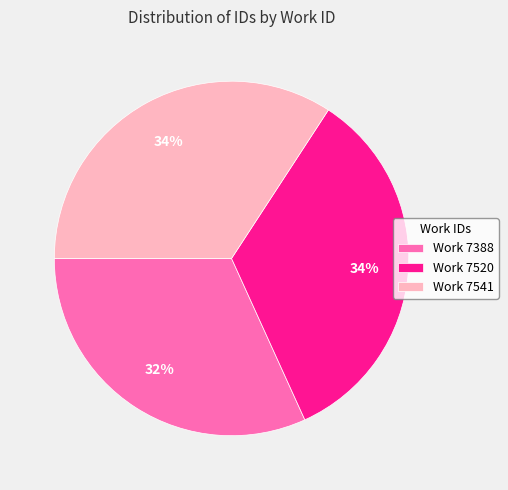

What percentage is the Work 7520 slice, to the nearest percent?

34%